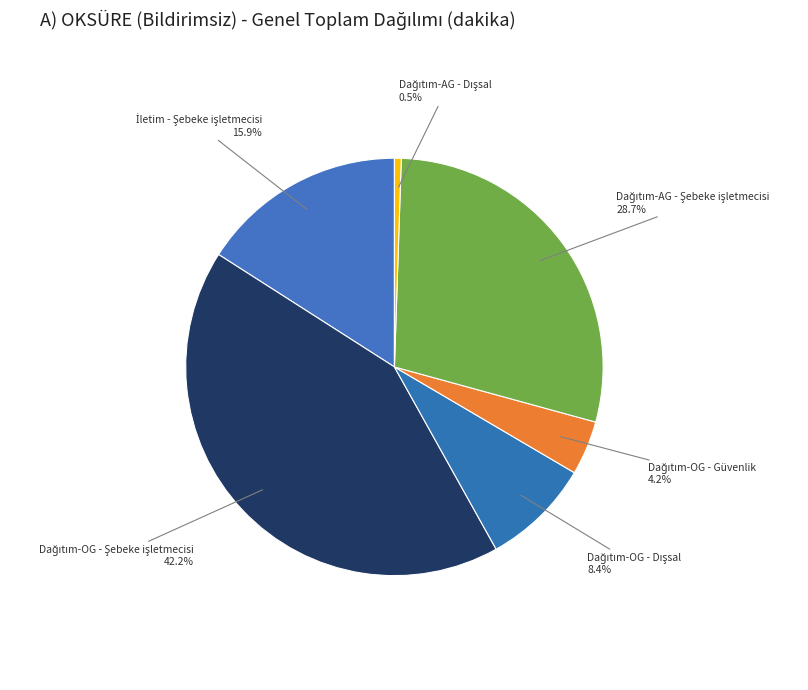

How many segments does this pie chart have?

6